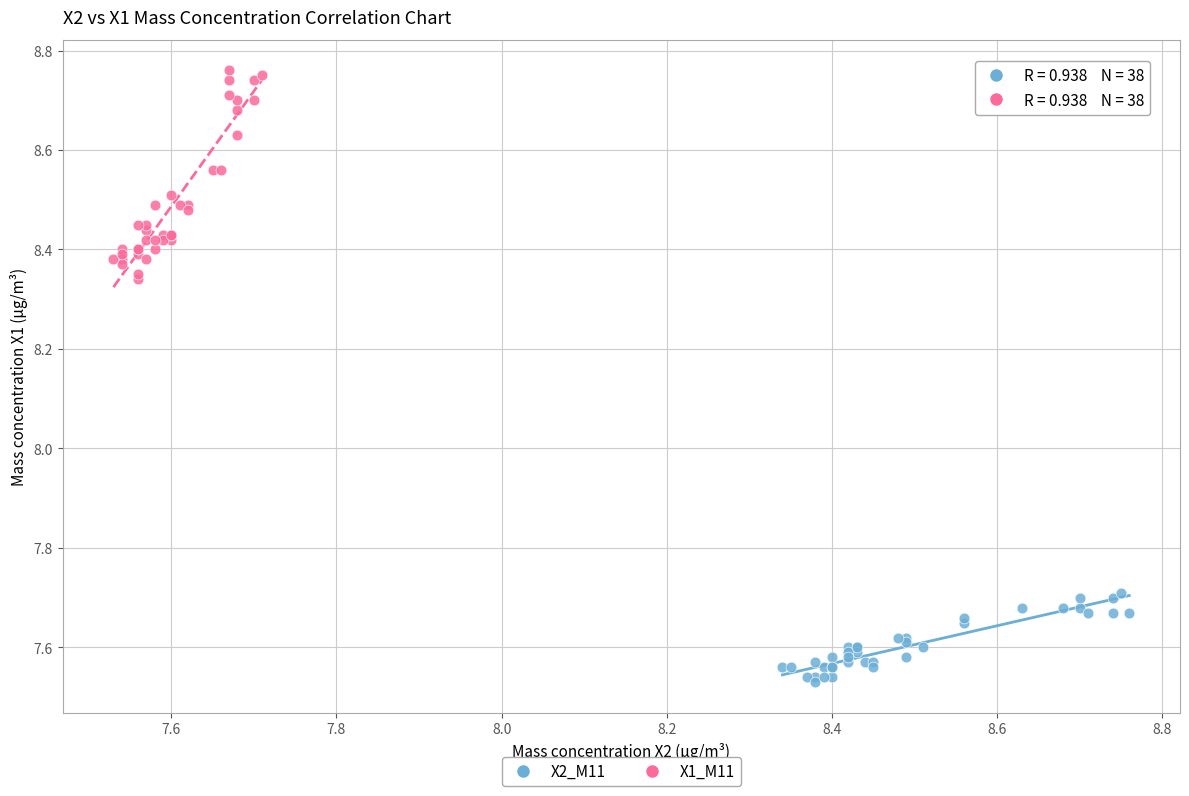

Which series reaches the maximum Y coordinate?

X1_M11